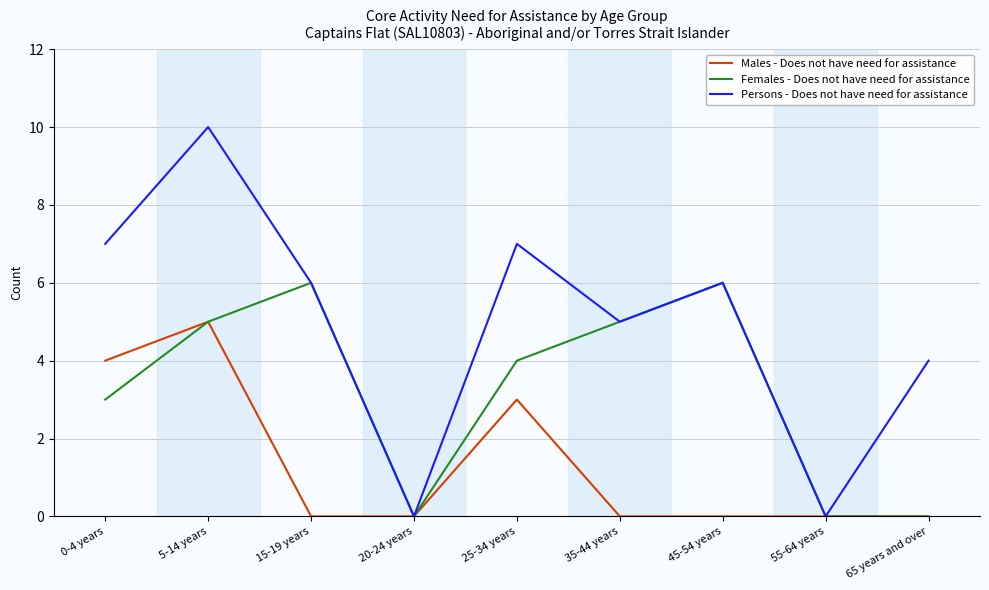

List the series in order of their overall mean, lowest first.

Males - Does not have need for assistance, Females - Does not have need for assistance, Persons - Does not have need for assistance